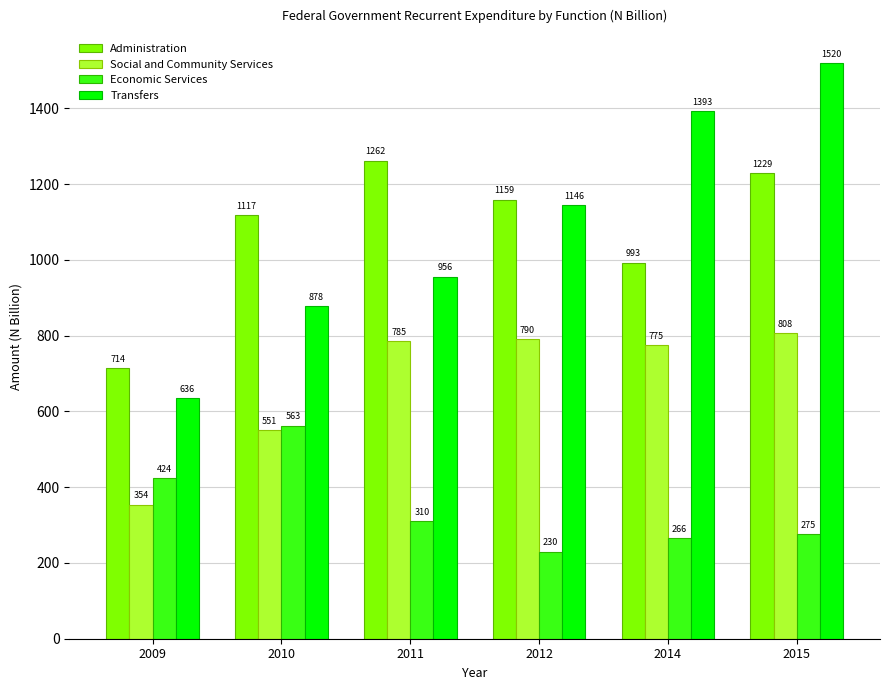

True or false: Transfers has a value of 2573.6 at 2015.

False